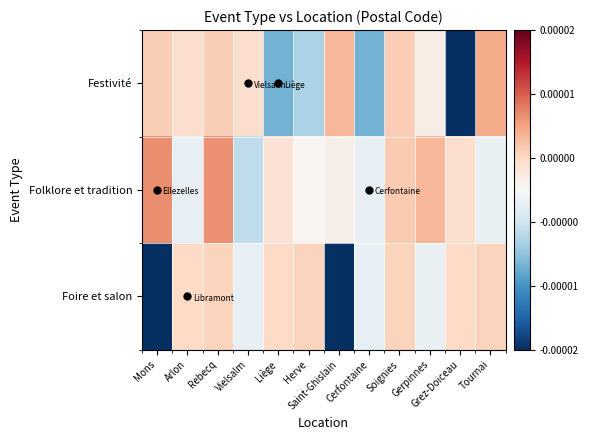

What is the spread (max minus min) of values at Mons?

3.9